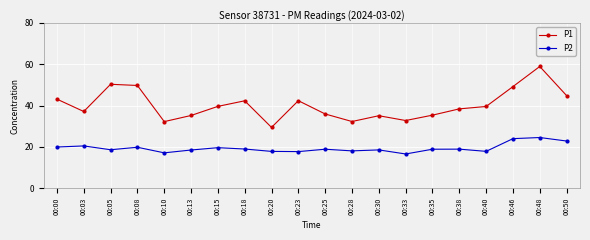

Rank the series by their maximum value, from highest to lowest.

P1, P2